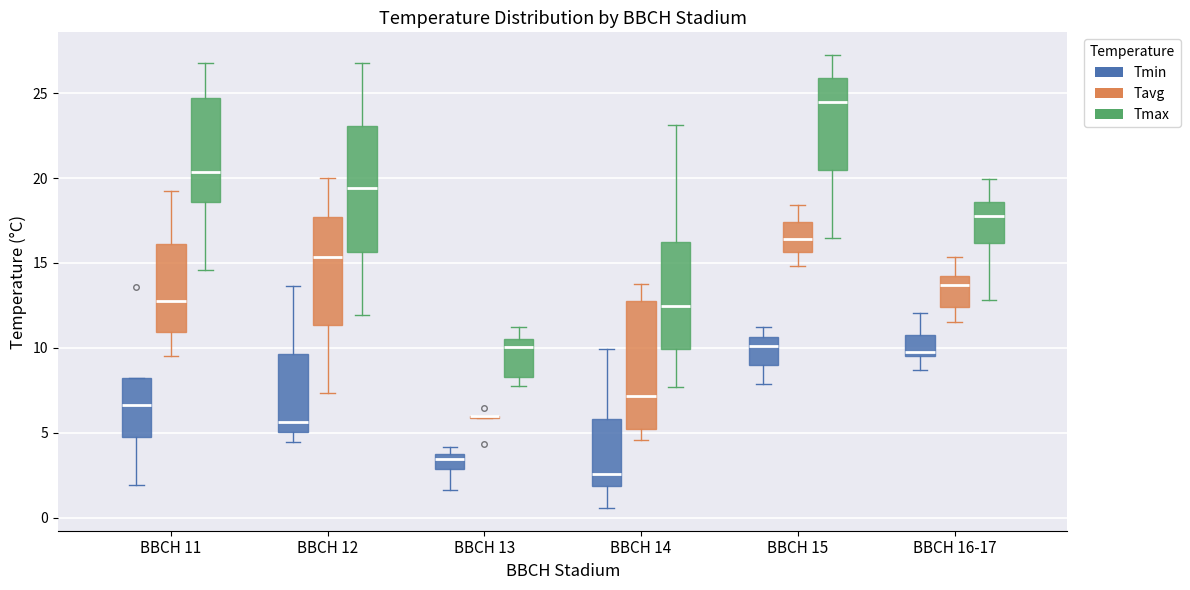

Reading left to right, read every box against the y-axis: the position of its median line, the range the box covers, and the ends of its whiskers. The values are not printed on the chart, so give them approximately, as read against the axis.

BBCH 11 (Tmin): median 6.5, box 5.0 to 8.0, whiskers 2.0 to 8.0
BBCH 11 (Tavg): median 13.0, box 11.0 to 16.0, whiskers 9.5 to 19.5
BBCH 11 (Tmax): median 20.5, box 18.5 to 24.5, whiskers 14.5 to 27.0
BBCH 12 (Tmin): median 5.5, box 5.0 to 9.5, whiskers 4.5 to 13.5
BBCH 12 (Tavg): median 15.5, box 11.5 to 17.5, whiskers 7.5 to 20.0
BBCH 12 (Tmax): median 19.5, box 15.5 to 23.0, whiskers 12.0 to 27.0
BBCH 13 (Tmin): median 3.5 (just below the box's upper edge), box 3.0 to 3.5, whiskers 1.5 to 4.0
BBCH 13 (Tavg): box collapsed to a line at 6.0, whiskers 6.0 to 6.0
BBCH 13 (Tmax): median 10.0, box 8.5 to 10.5, whiskers 7.5 to 11.0
BBCH 14 (Tmin): median 2.5, box 2.0 to 6.0, whiskers 0.5 to 10.0
BBCH 14 (Tavg): median 7.0, box 5.0 to 13.0, whiskers 4.5 to 14.0
BBCH 14 (Tmax): median 12.5, box 10.0 to 16.0, whiskers 7.5 to 23.0
BBCH 15 (Tmin): median 10.0, box 9.0 to 10.5, whiskers 8.0 to 11.0
BBCH 15 (Tavg): median 16.5, box 15.5 to 17.5, whiskers 15.0 to 18.5
BBCH 15 (Tmax): median 24.5, box 20.5 to 26.0, whiskers 16.5 to 27.5
BBCH 16-17 (Tmin): median 9.5 (just above the box's lower edge), box 9.5 to 10.5, whiskers 8.5 to 12.0
BBCH 16-17 (Tavg): median 13.5, box 12.5 to 14.0, whiskers 11.5 to 15.5
BBCH 16-17 (Tmax): median 18.0, box 16.0 to 18.5, whiskers 13.0 to 20.0